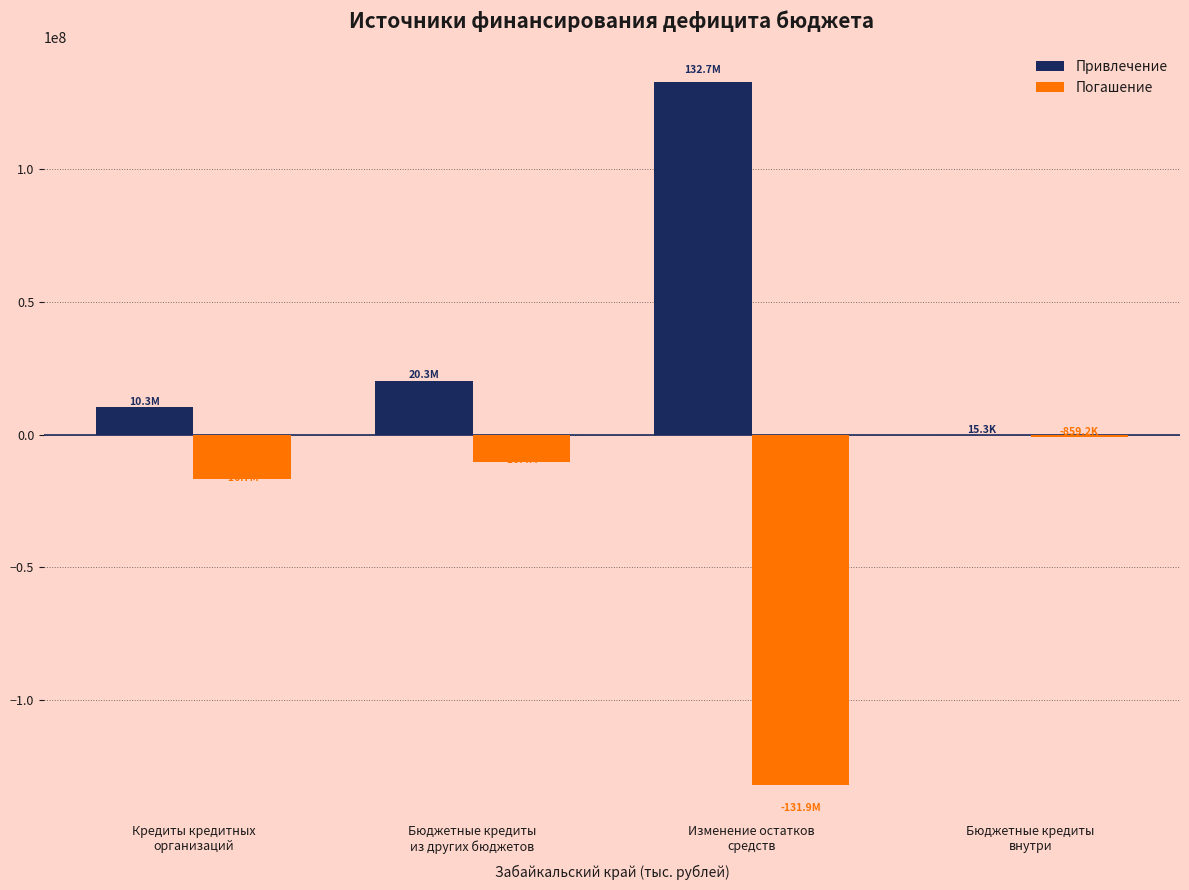

What is the maximum value shown in the chart?

132731844.0